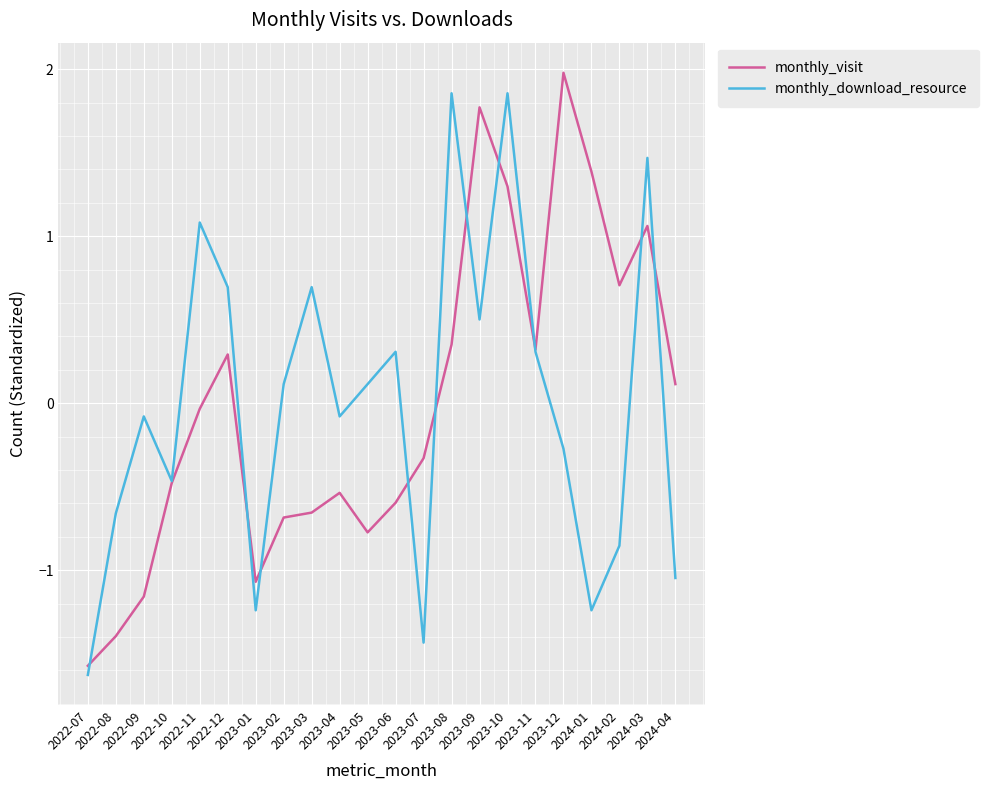

What is the minimum value for monthly_visit?

-1.6